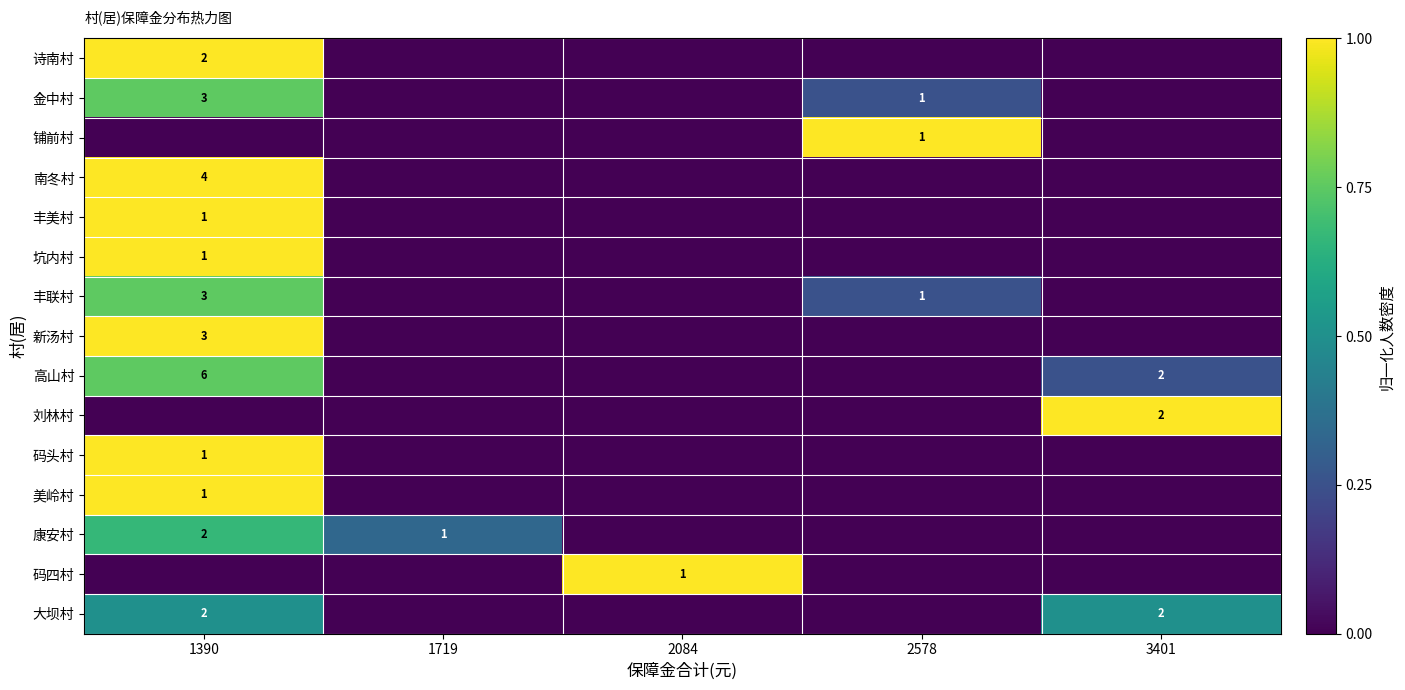

What is the spread (max minus min) of values at 3401?

1.0